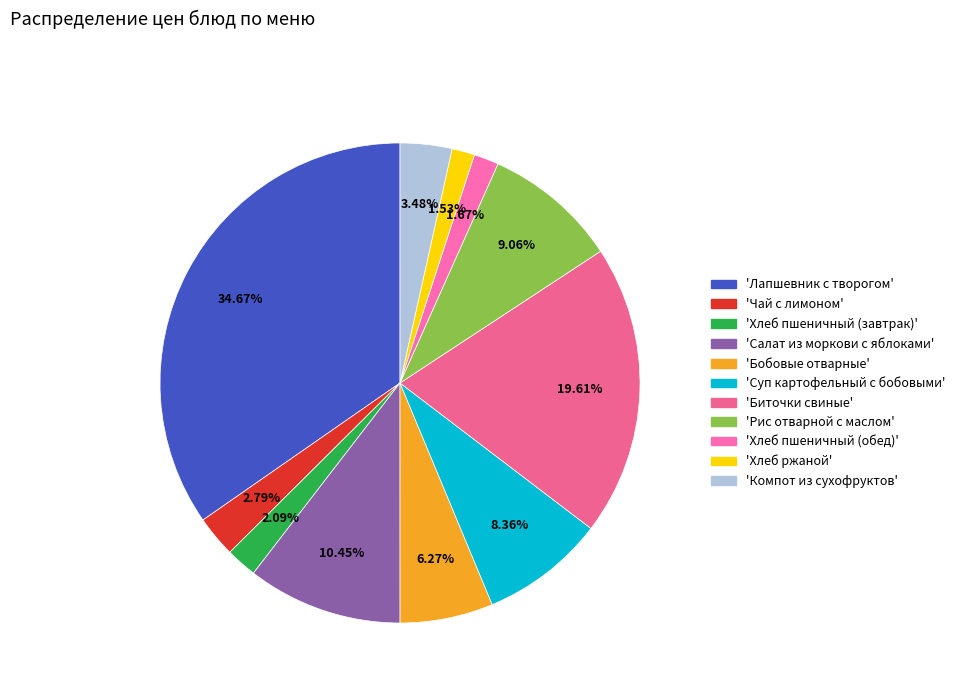

How many slices are in this pie chart?

11